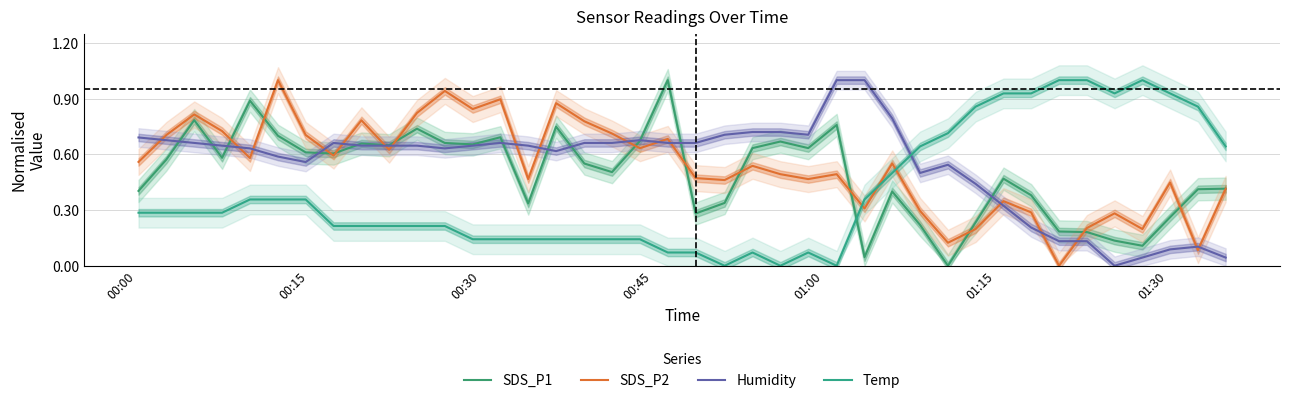

True or false: Temp has a value of 0.1 at 26.

False